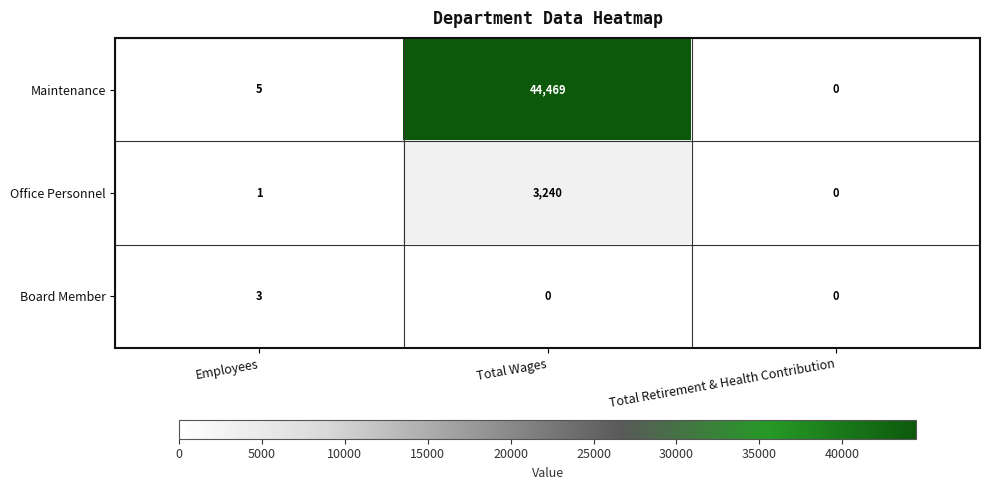

Which series has the largest range (max minus min)?

Maintenance